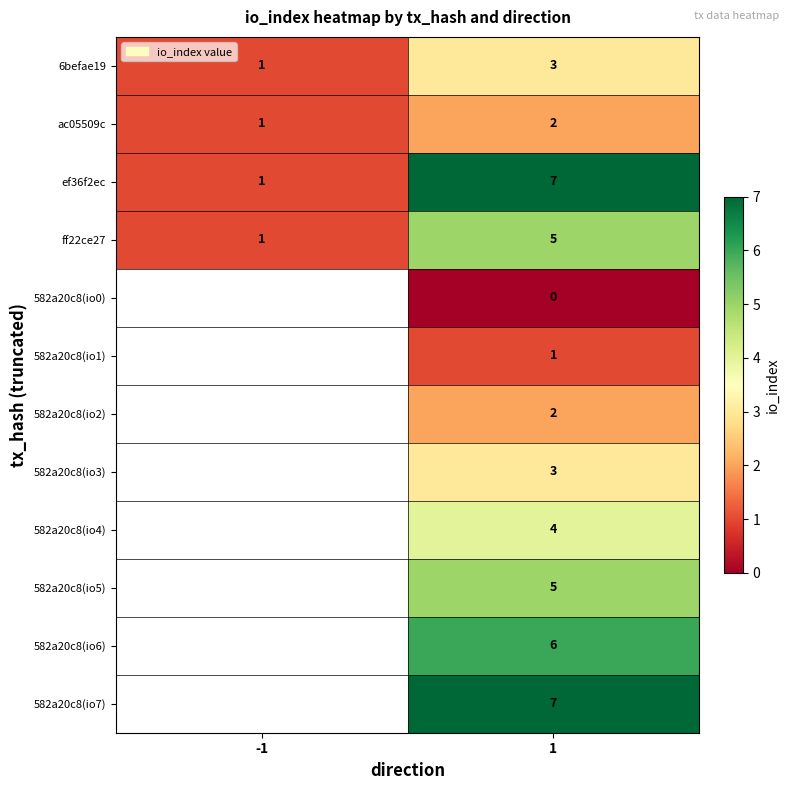

What is the maximum value shown in the chart?

7.0